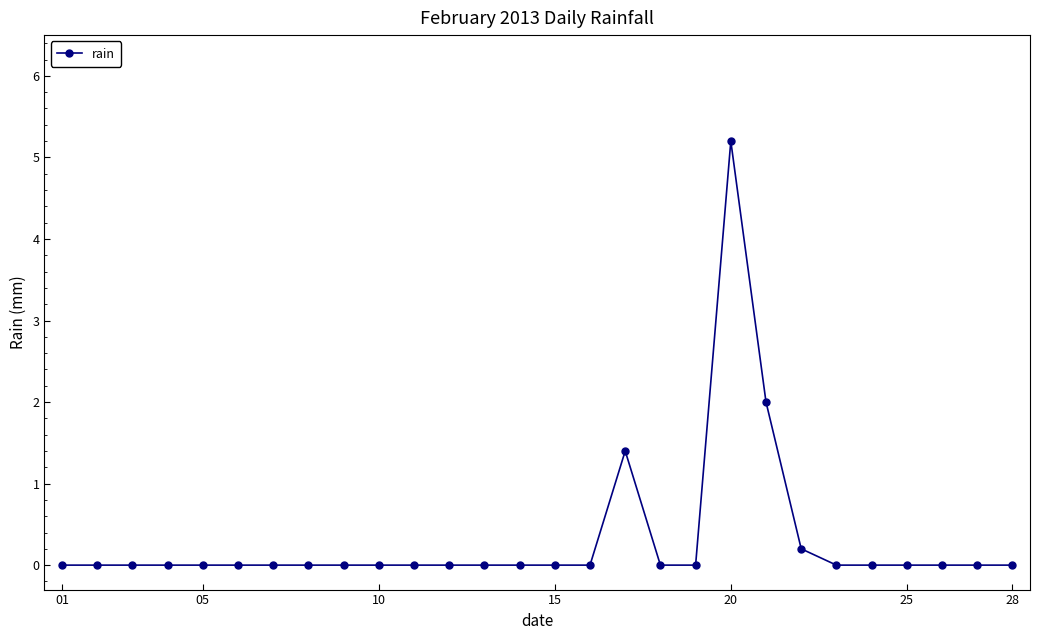

True or false: the data has more than 1 interior local peaks.

True